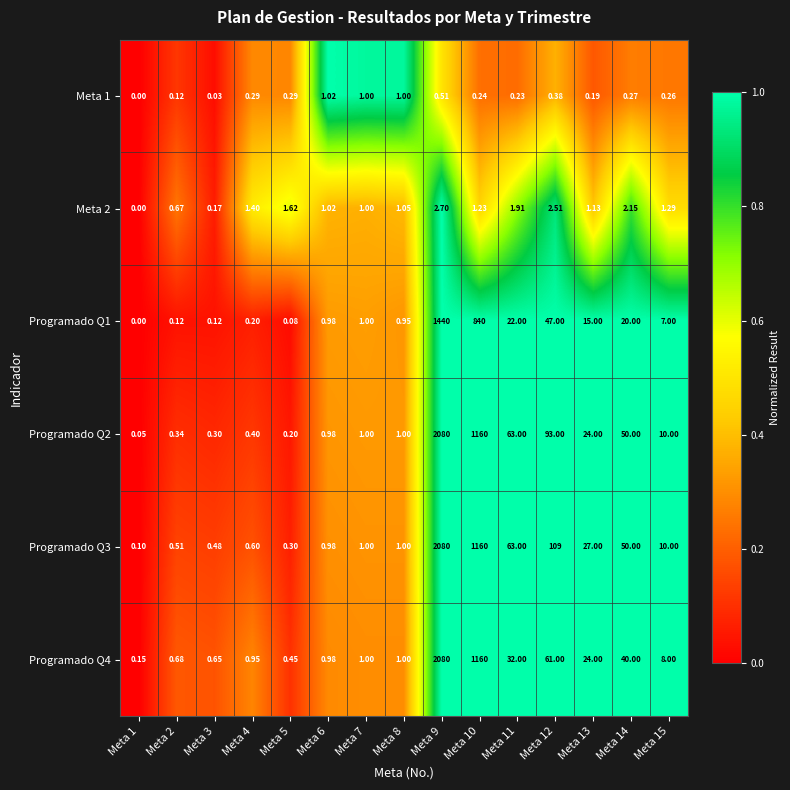

What is the maximum value shown in the chart?

2080.0